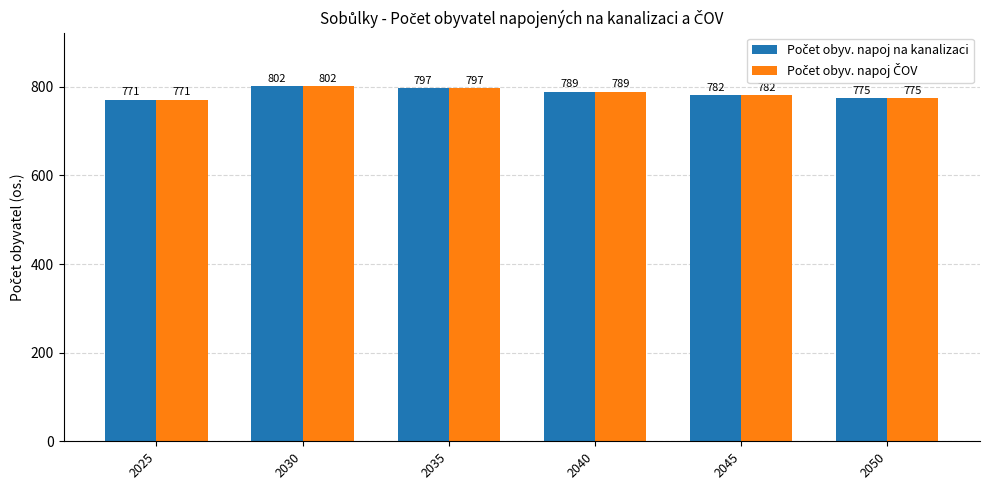

At which category is the sum across all series the highest?

2030